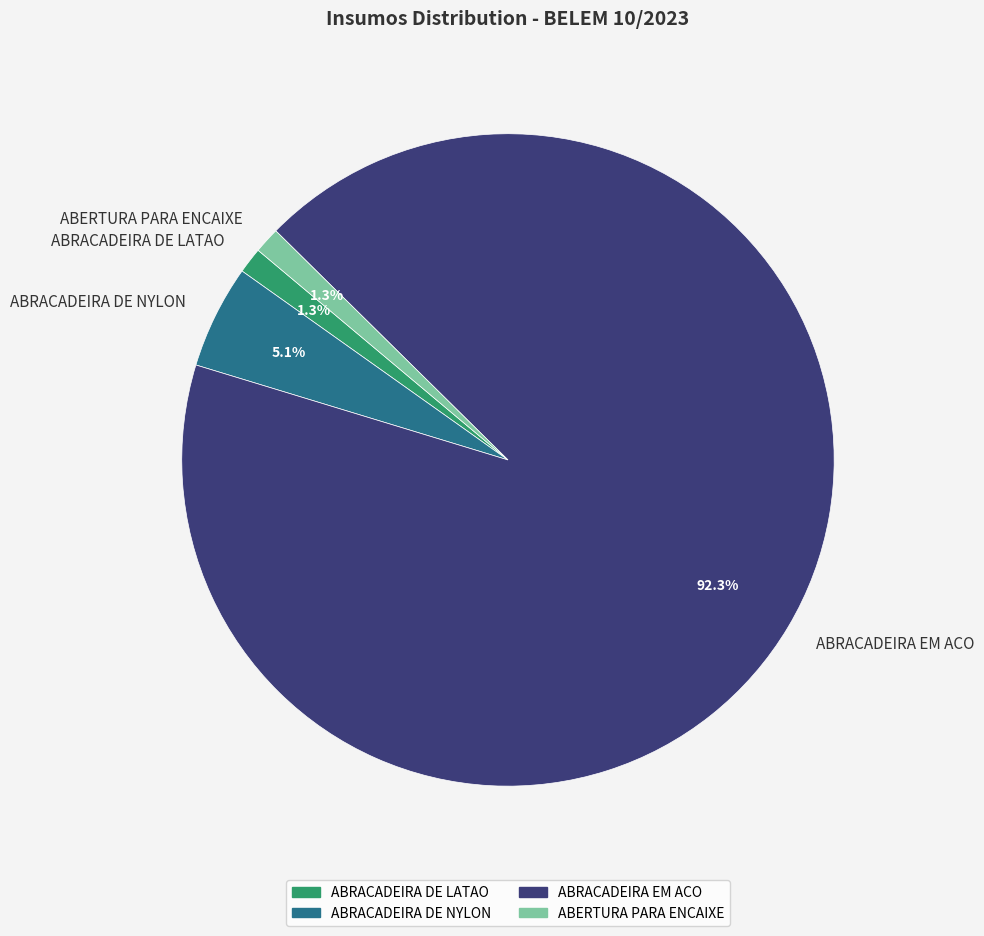

What is the majority slice?

ABRACADEIRA EM ACO